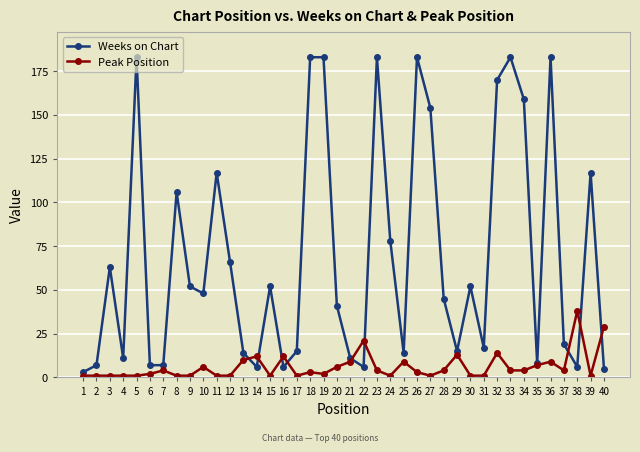

Which series ends up on top after the final intersection of Peak Position and Weeks on Chart?

Peak Position